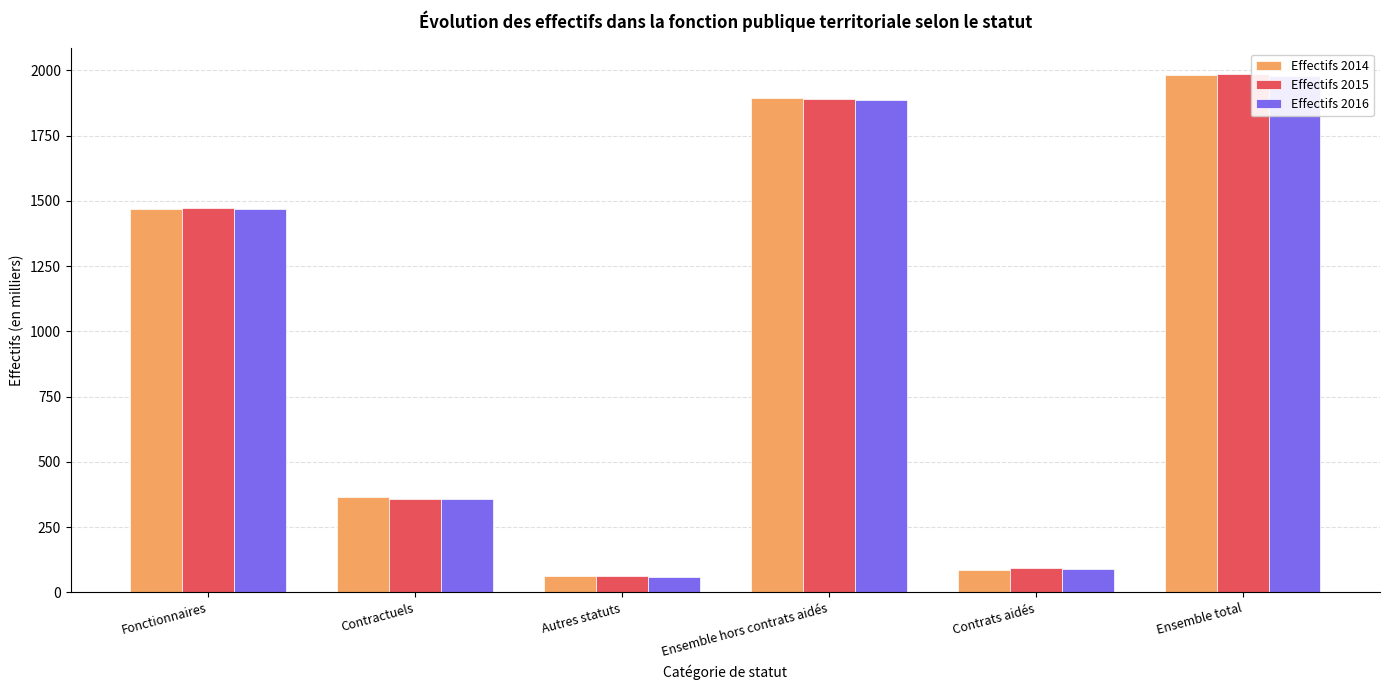

Reading left to right, list all the values displayed in this chart.

Effectifs 2014: Fonctionnaires=1468.0	Contractuels=364.2	Autres statuts=62.4	Ensemble hors contrats aidés=1894.7	Contrats aidés=86.8	Ensemble total=1981.5
Effectifs 2015: Fonctionnaires=1472.3	Contractuels=356.0	Autres statuts=61.0	Ensemble hors contrats aidés=1889.3	Contrats aidés=94.9	Ensemble total=1984.2
Effectifs 2016: Fonctionnaires=1469.3	Contractuels=356.8	Autres statuts=59.7	Ensemble hors contrats aidés=1885.8	Contrats aidés=91.4	Ensemble total=1977.2